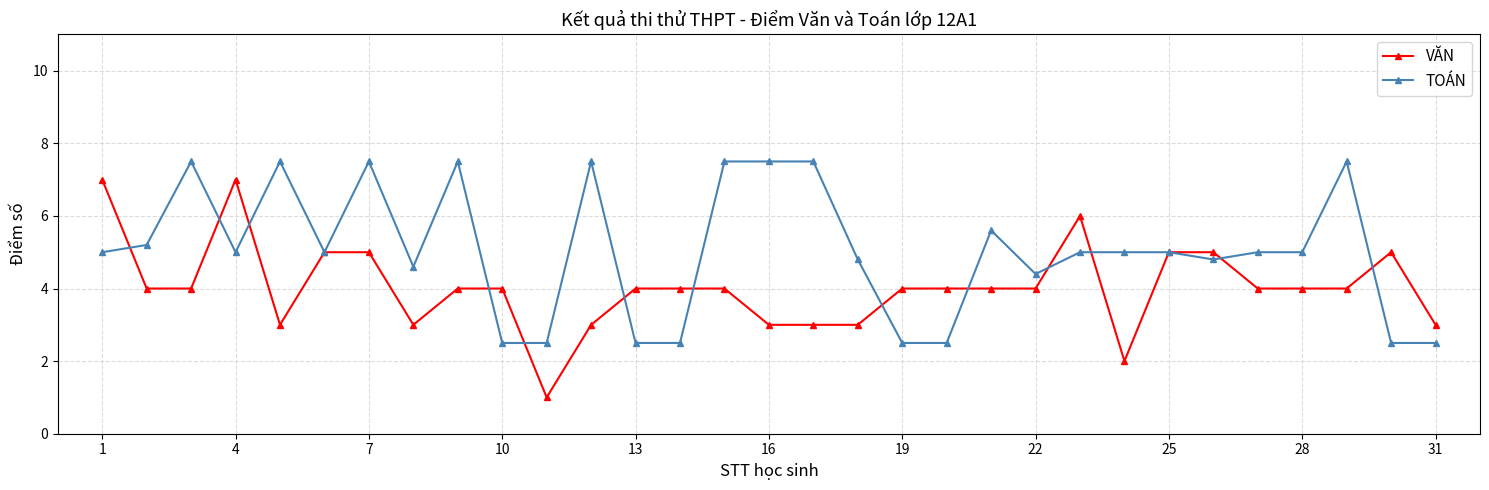

List the series in order of their peak value, lowest first.

VĂN, TOÁN